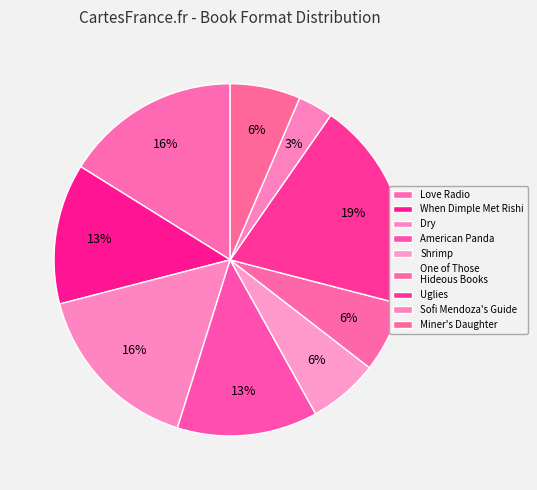

How many segments does this pie chart have?

9